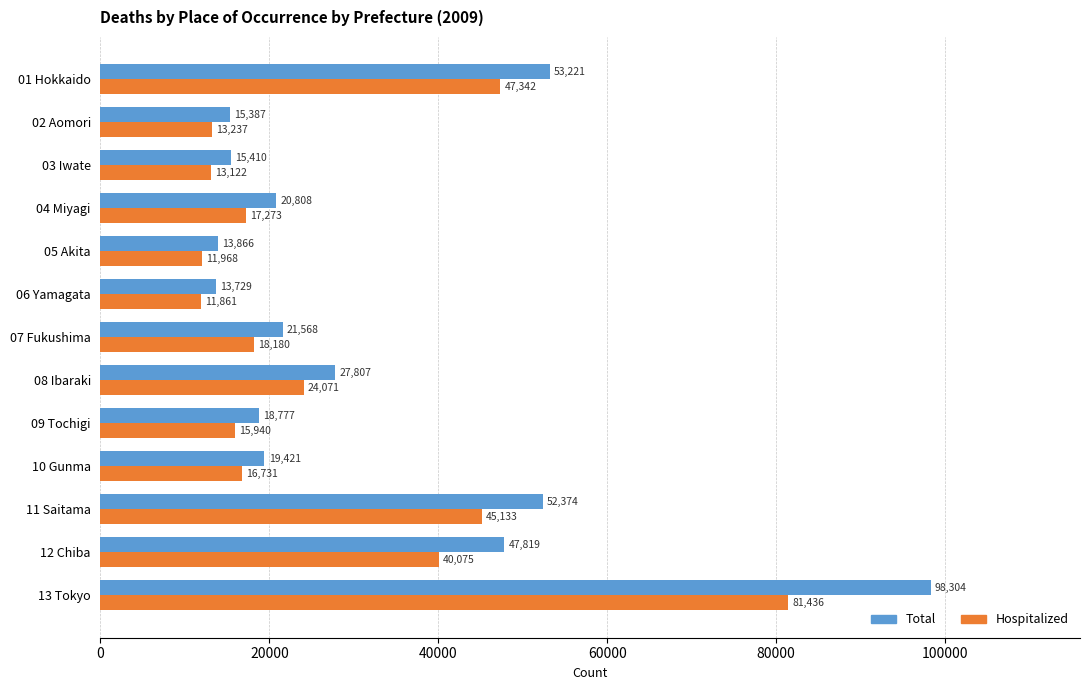

Which category has the highest value across all series?

13 Tokyo